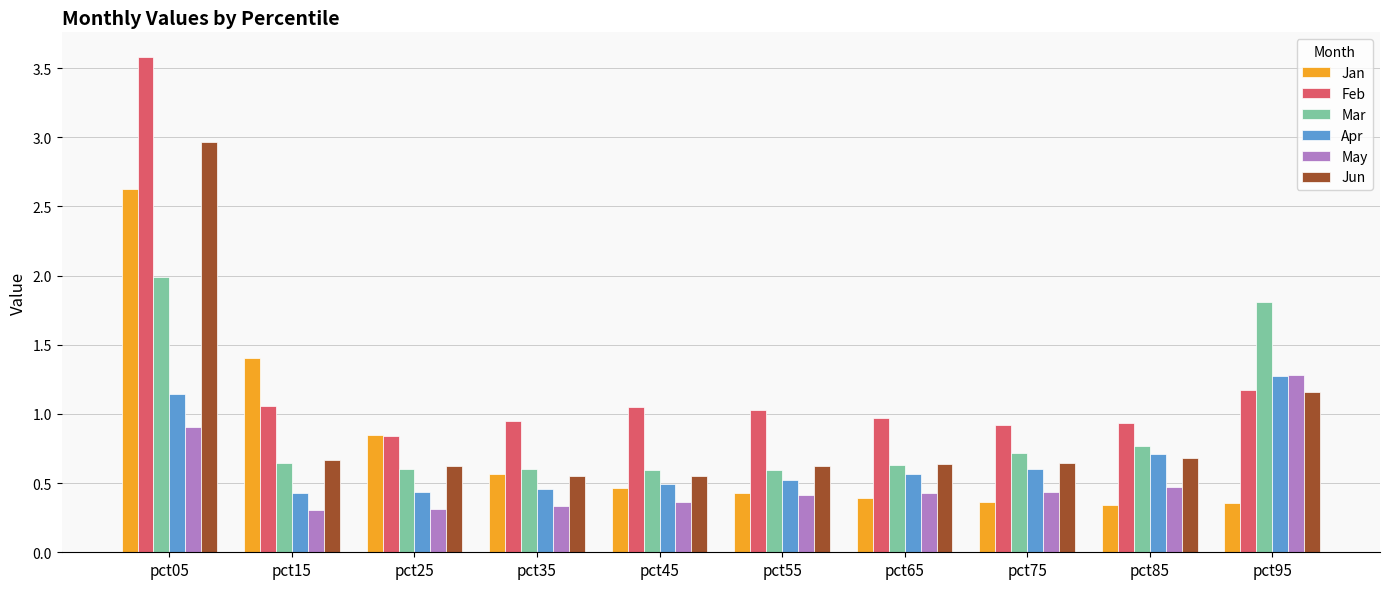

What value does the Mar series have at pct05?

2.0